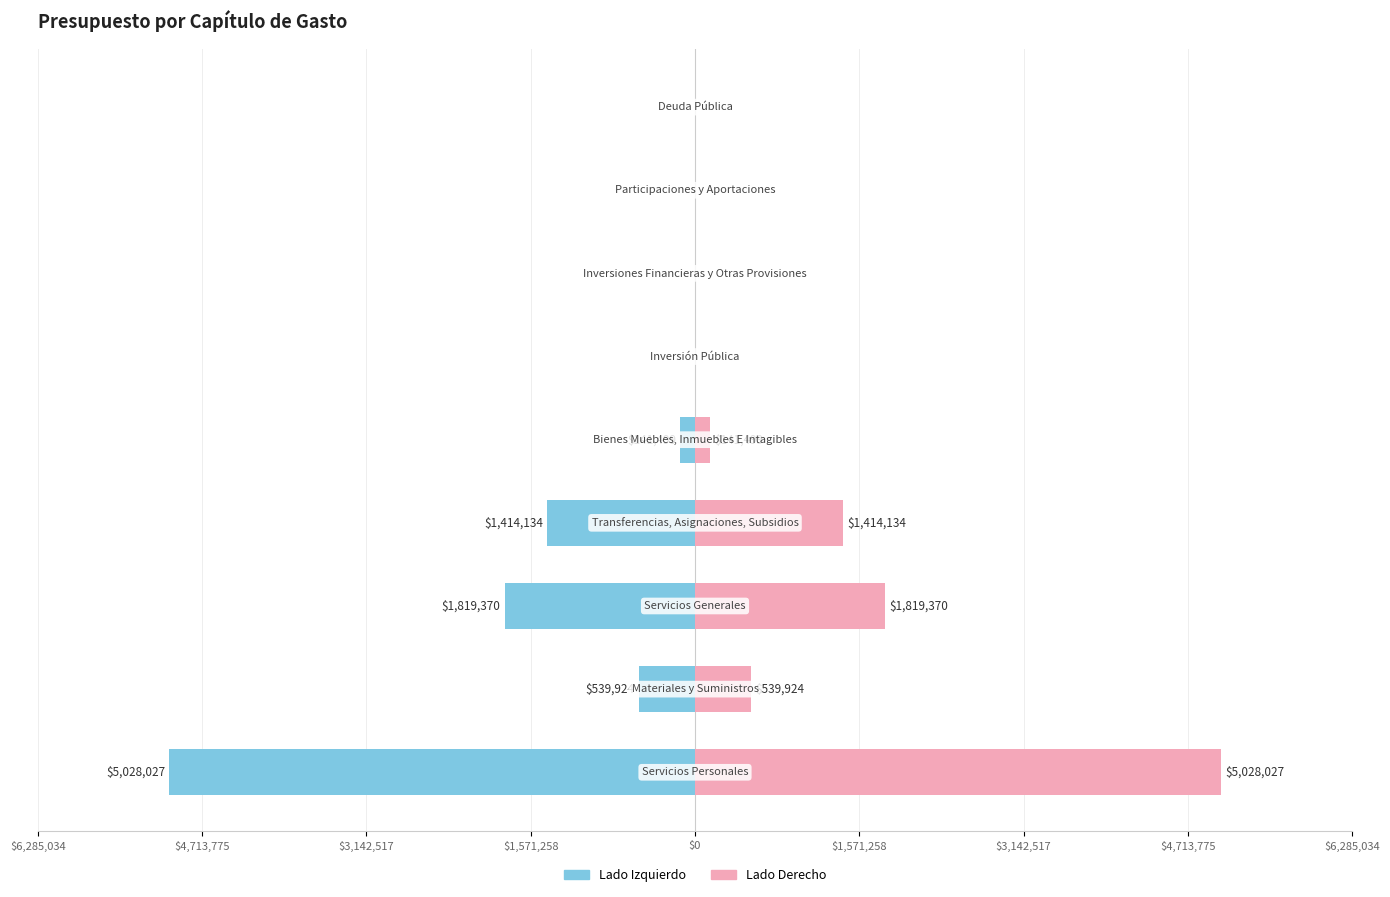

How many bars are there in each group?

2